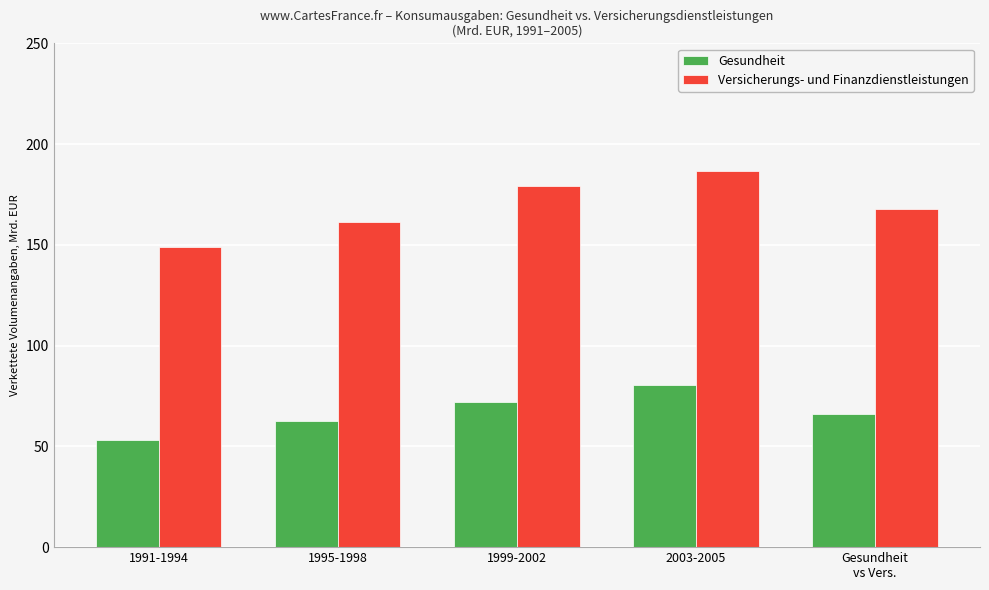

Which label corresponds to the largest value in the chart?

2003-2005